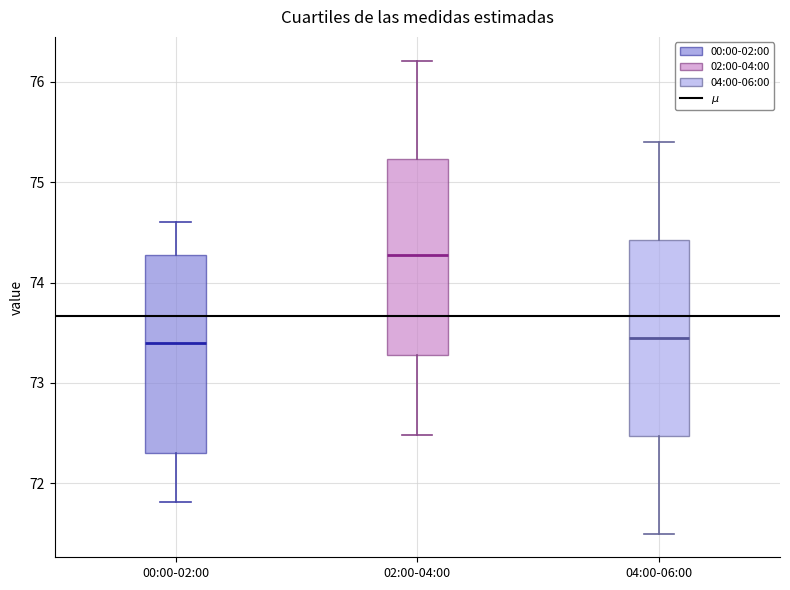

Which box's median line is the highest?

02:00-04:00